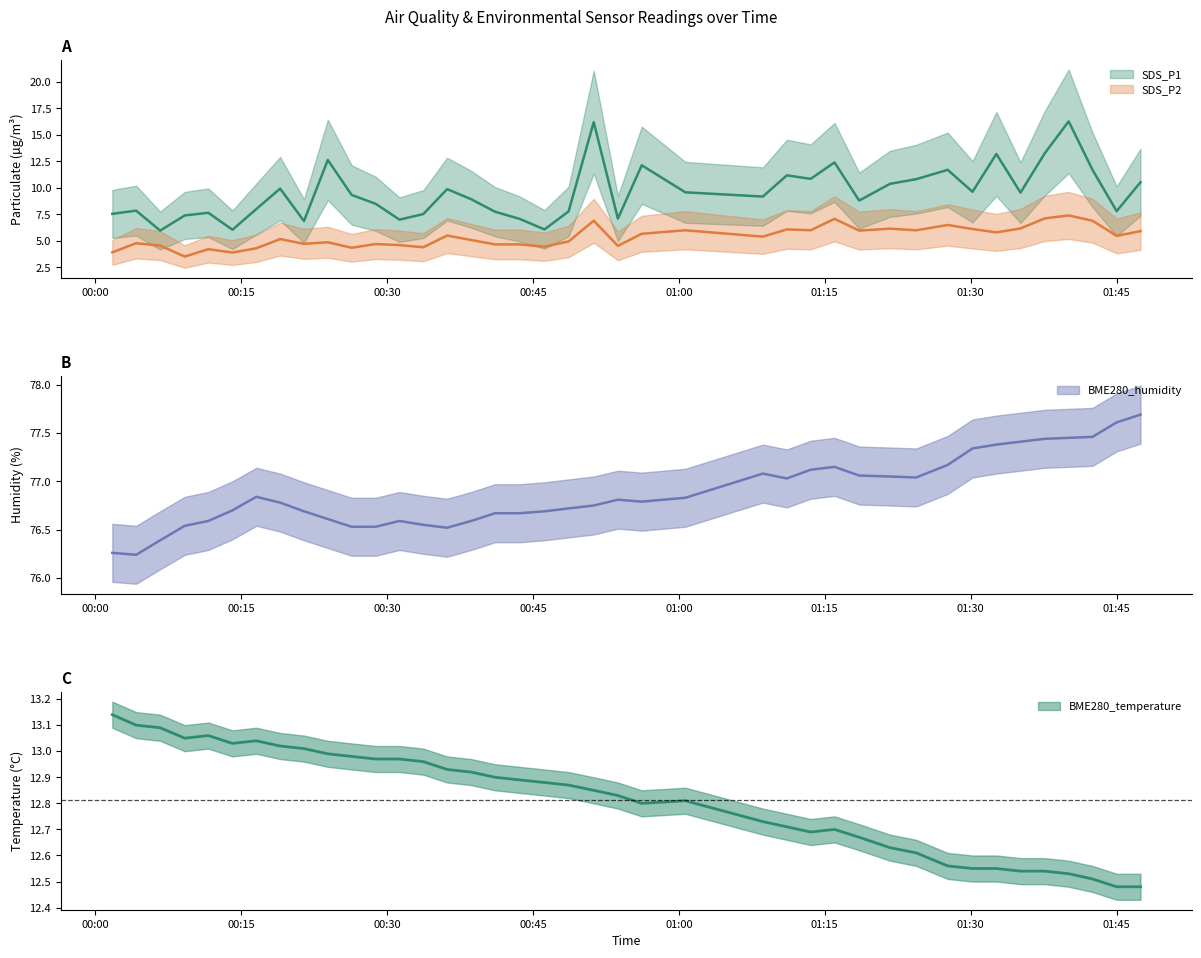

True or false: BME280_temperature and BME280_humidity intersect in this chart.

False